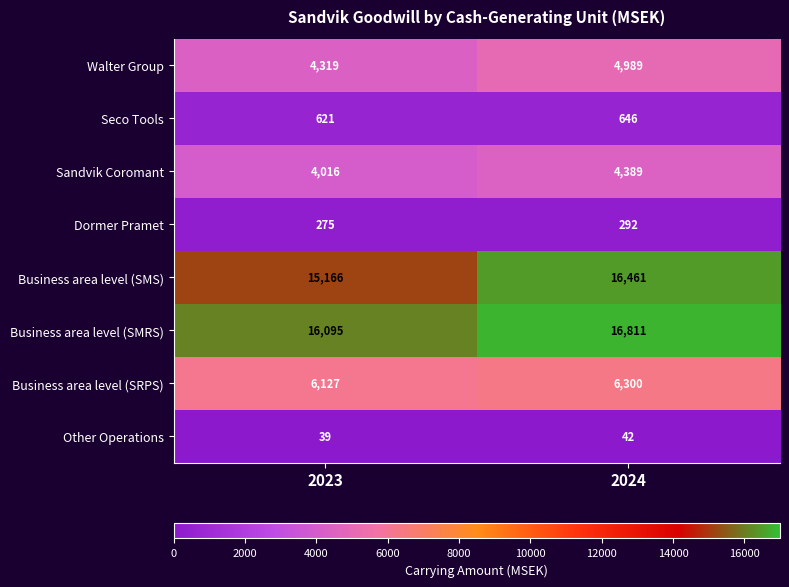

What is the total value across all series at 2024?

49930